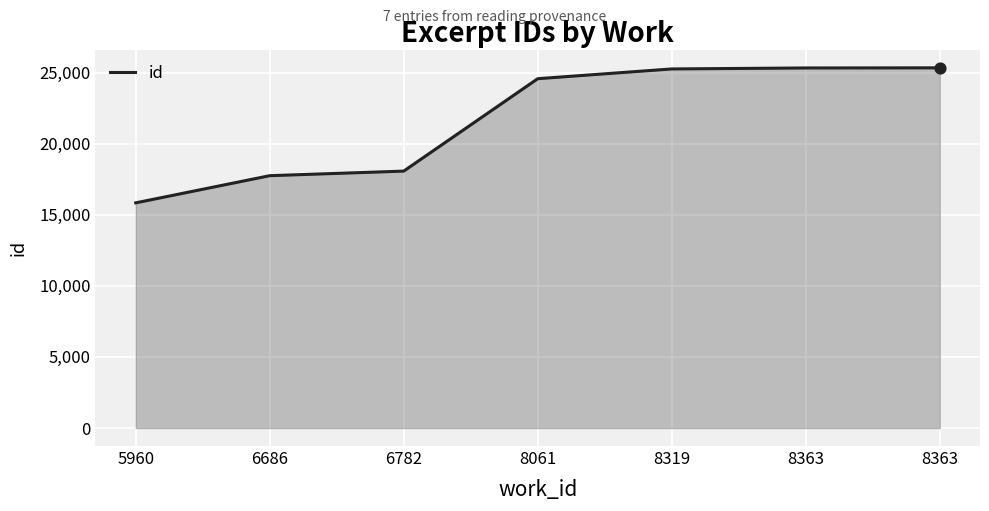

Count the number of categories in the chart.

7